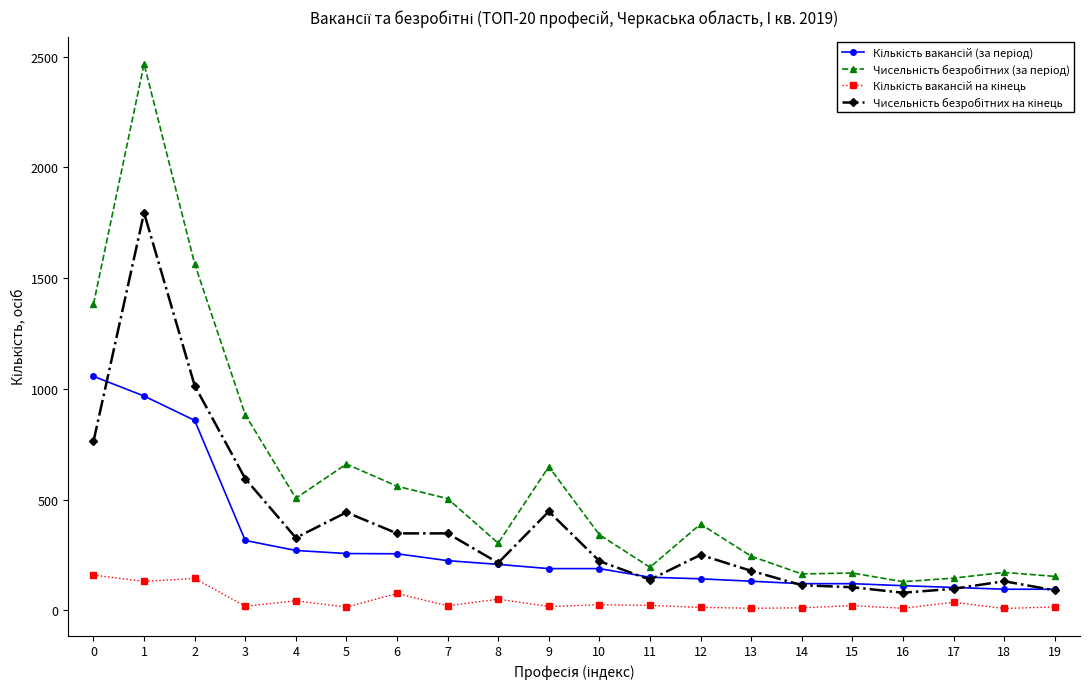

Count the number of categories in the chart.

20